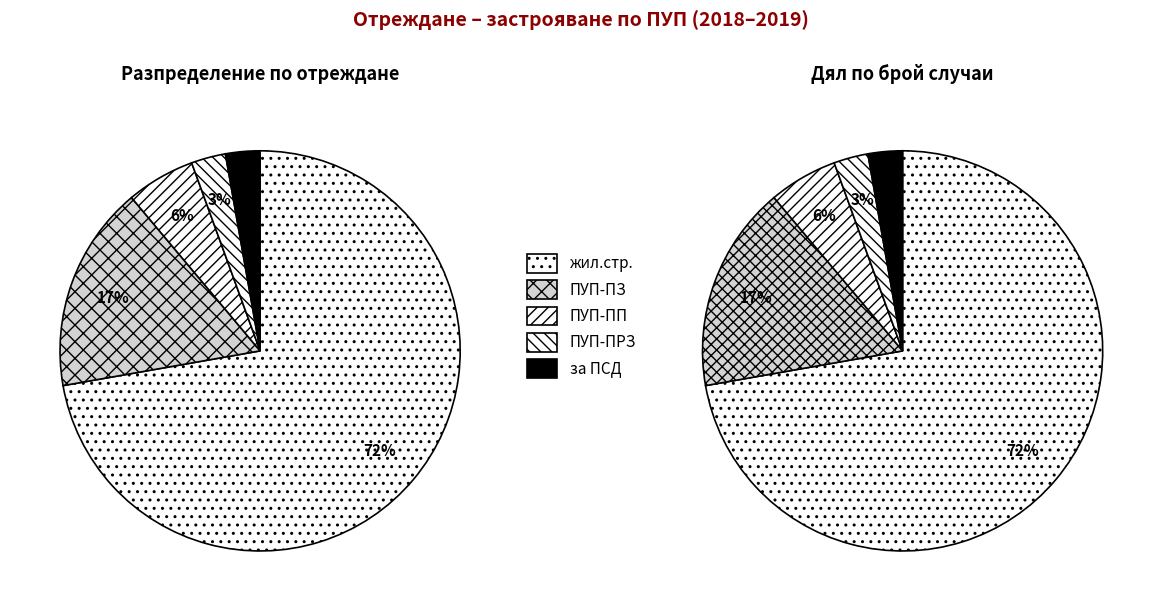

Which category has the biggest portion of the pie?

жил.стр.